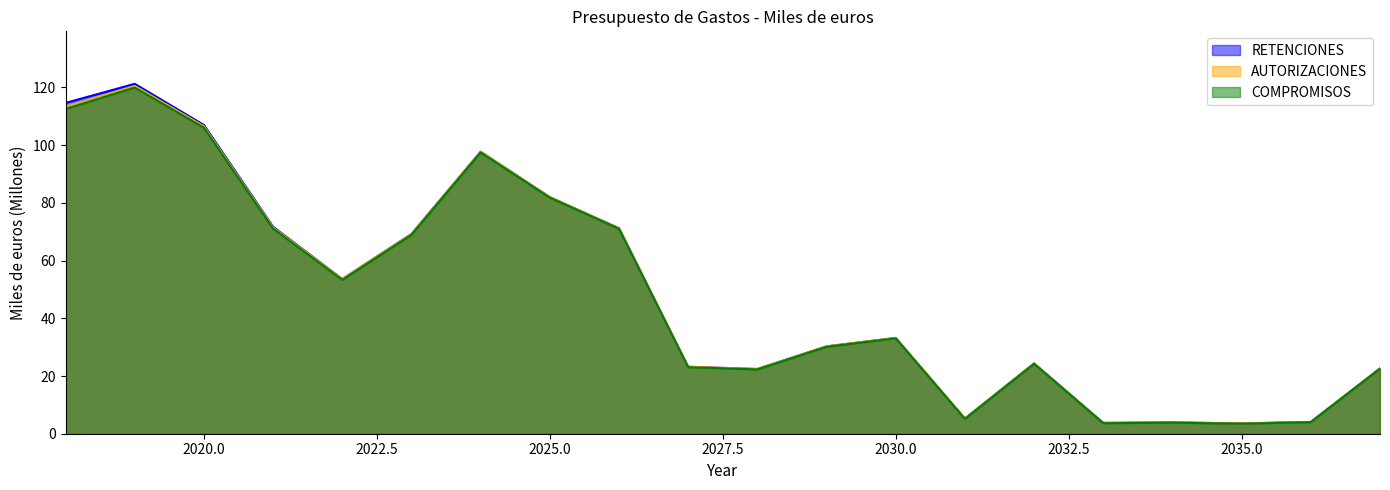

Which series has the largest total across all categories?

RETENCIONES